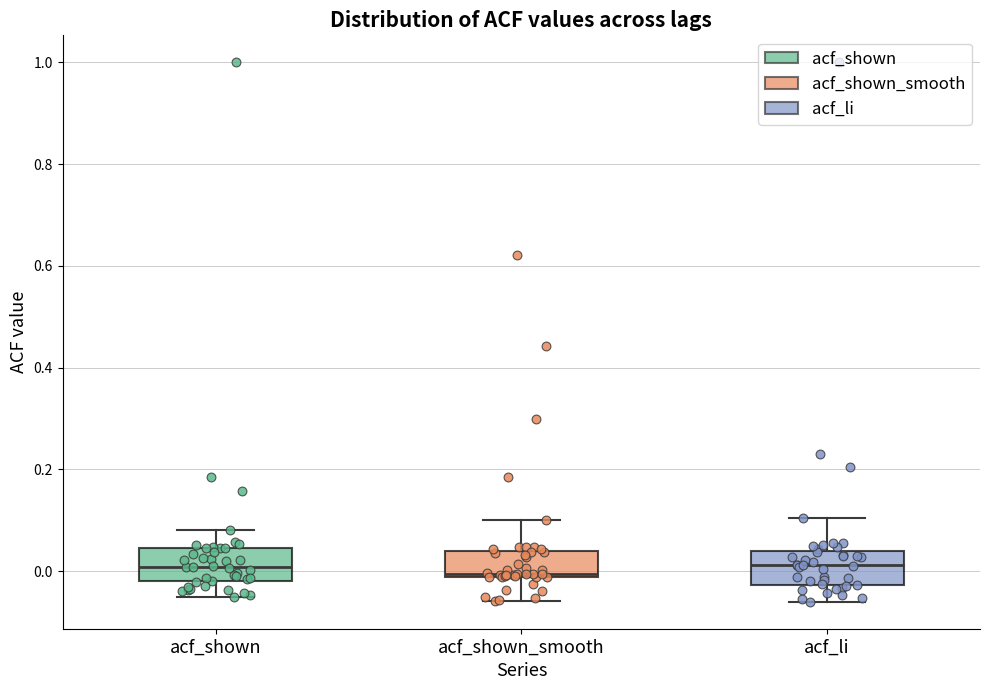

Reading left to right, read every box against the y-axis: the position of its median line, the range the box covers, and the ends of its whiskers. The values are not printed on the chart, so give them approximately, as read against the axis.

acf_shown: median 0.00, box -0.02 to 0.04, whiskers -0.04 to 0.08
acf_shown_smooth: median 0.00, box -0.02 to 0.04, whiskers -0.06 to 0.10
acf_li: median 0.02, box -0.02 to 0.04, whiskers -0.06 to 0.10